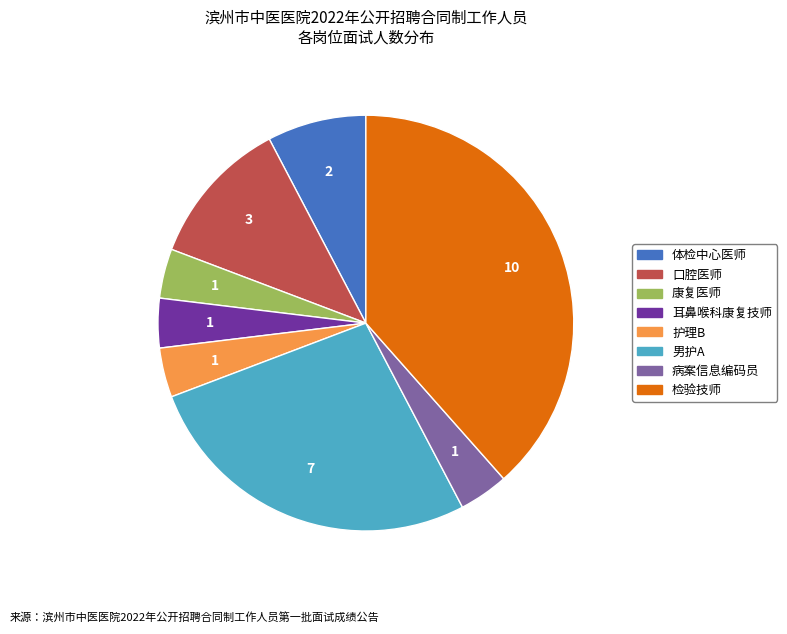

Is it true that 病案信息编码员 is 12% of the pie?

False